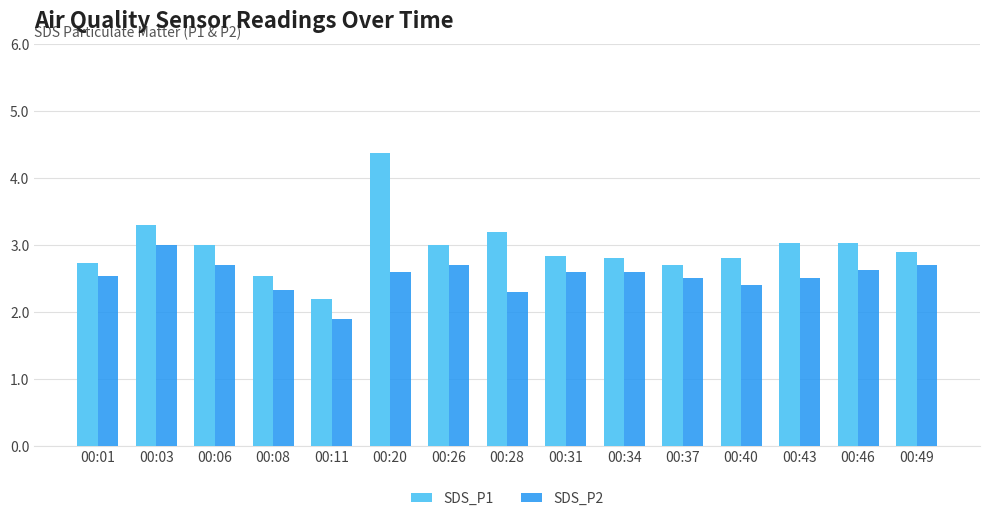

What is the highest value of the SDS_P2 series?

3.0